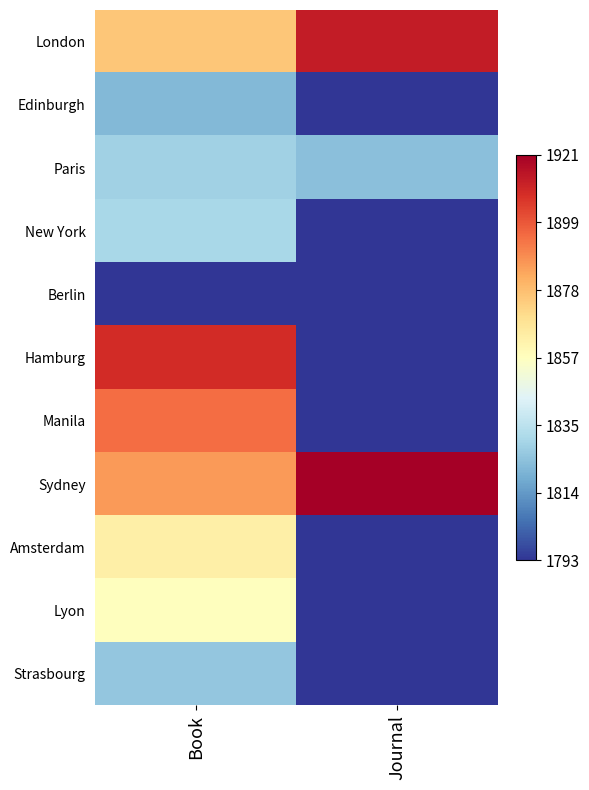

What is the difference between the highest and lowest values at Book?

116